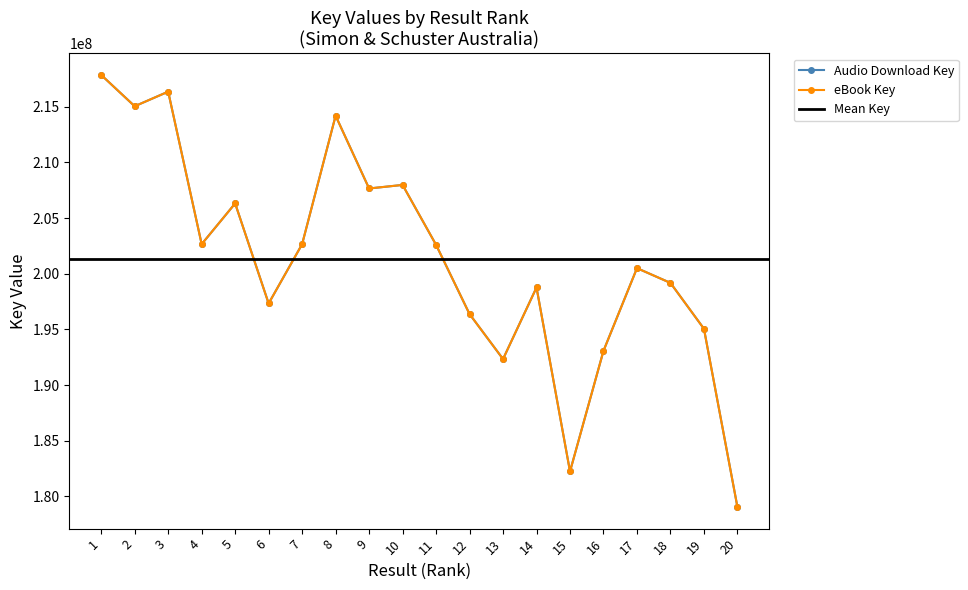

What is the difference between the maximum and second lowest values in the Audio Download Key series?

35616330